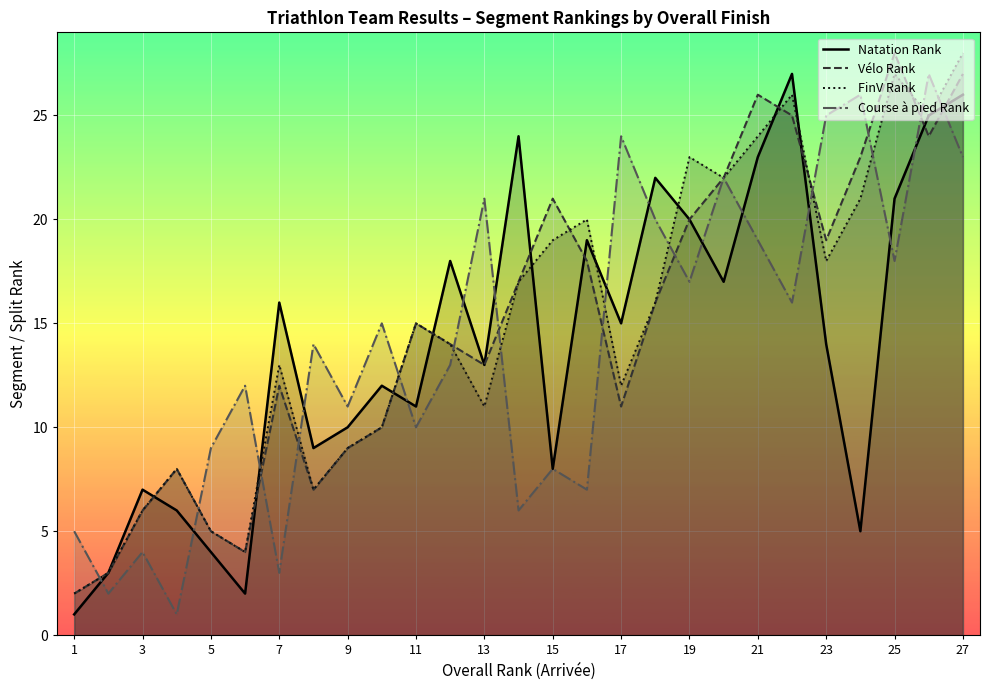

What is the minimum value for FinV Rank?

2